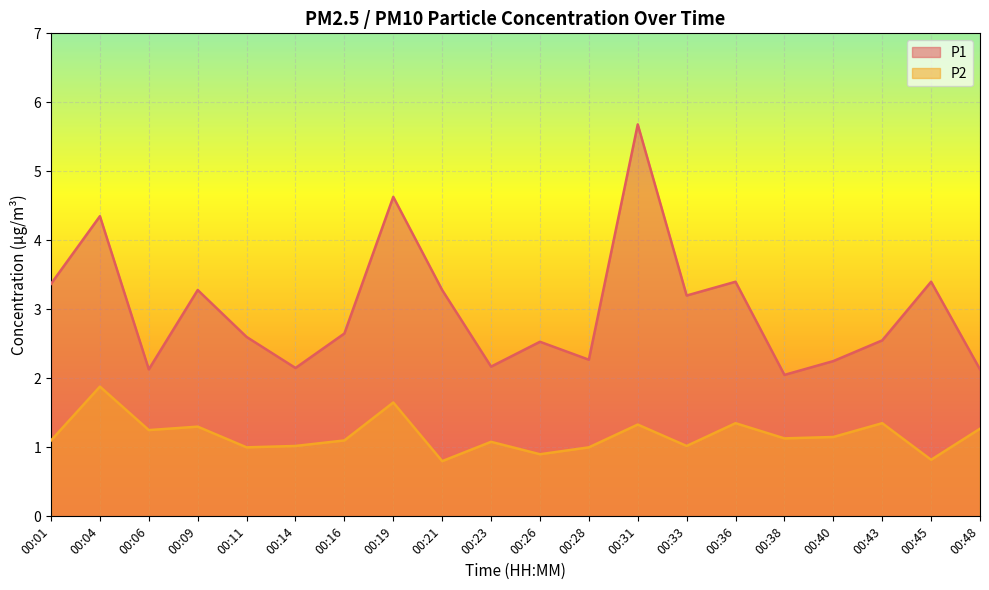

What is the sum of all P2 values?

23.5